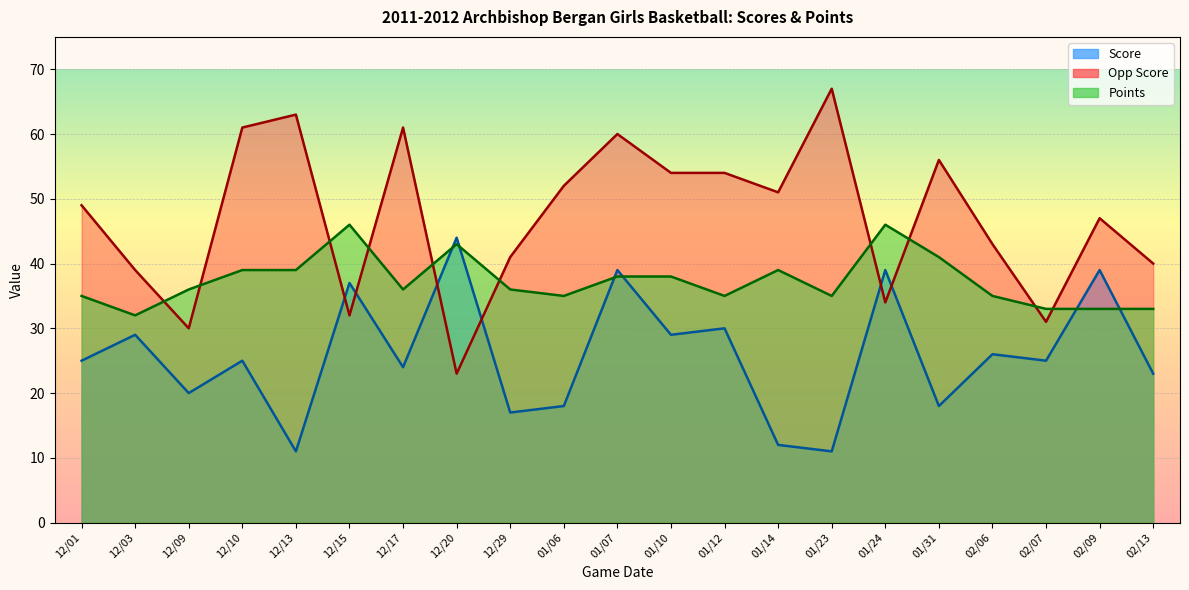

True or false: Points has more than 0 points higher than both neighbors.

True